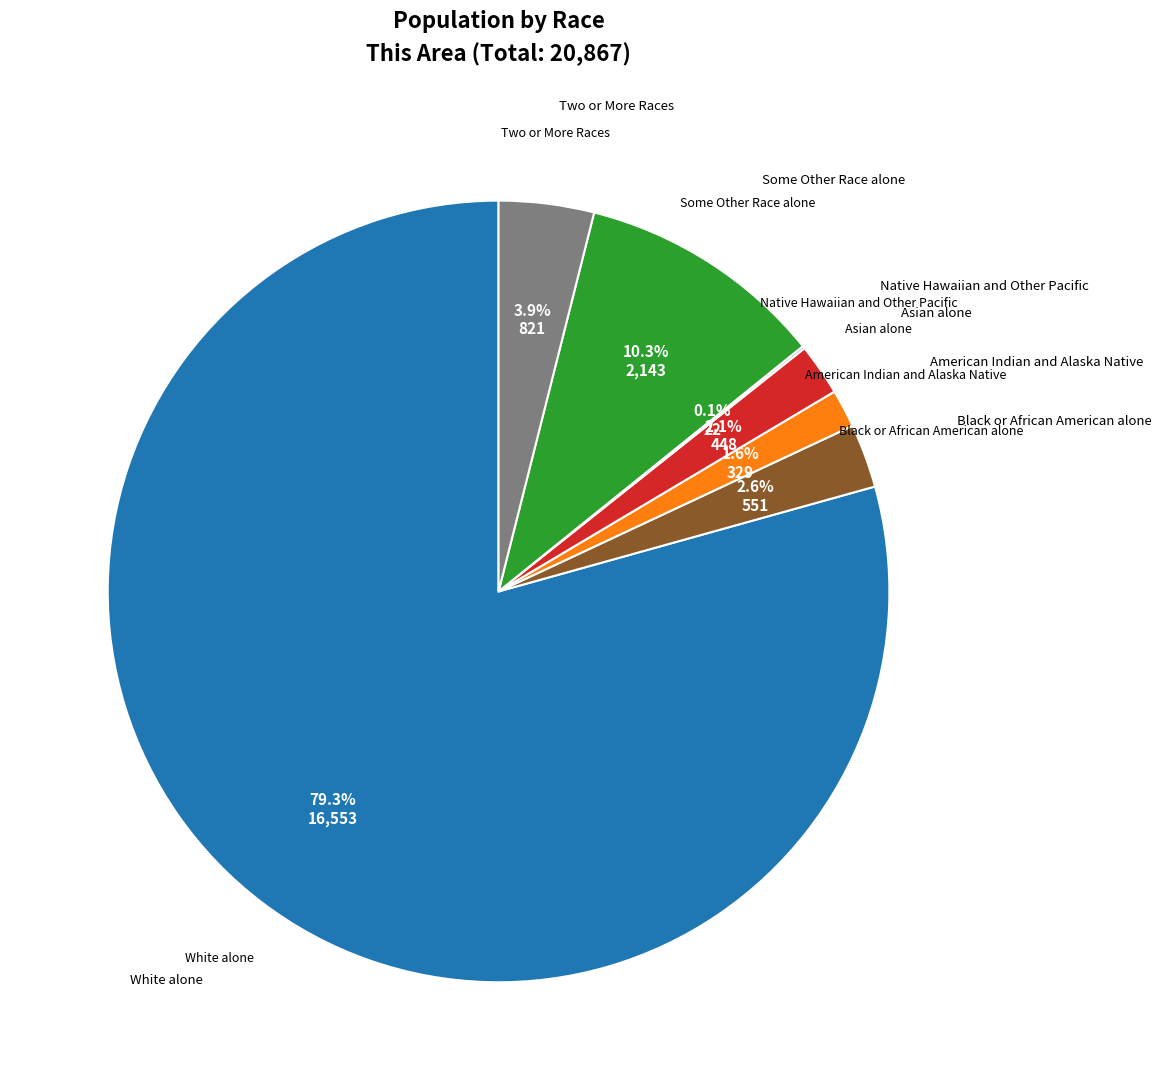

Which category has the biggest portion of the pie?

White alone